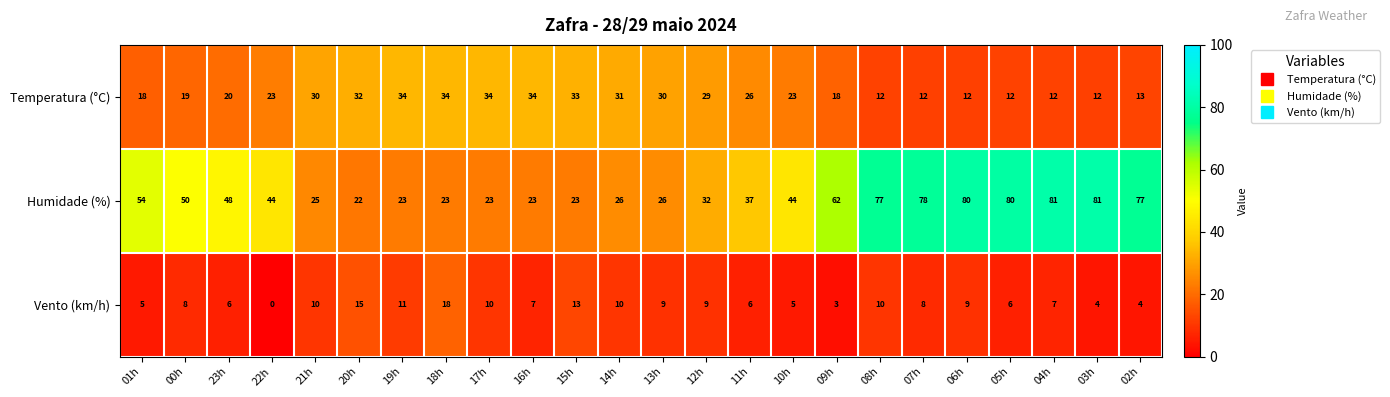

Rank the series by their maximum value, from highest to lowest.

Humidade (%), Temperatura (°C), Vento (km/h)